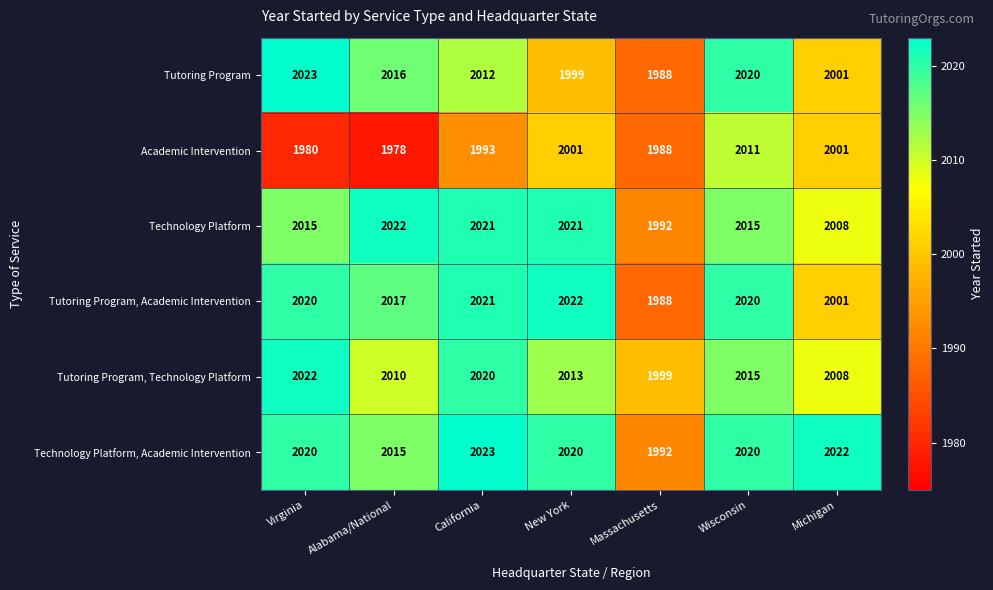

Which series has the widest spread of values?

Tutoring Program